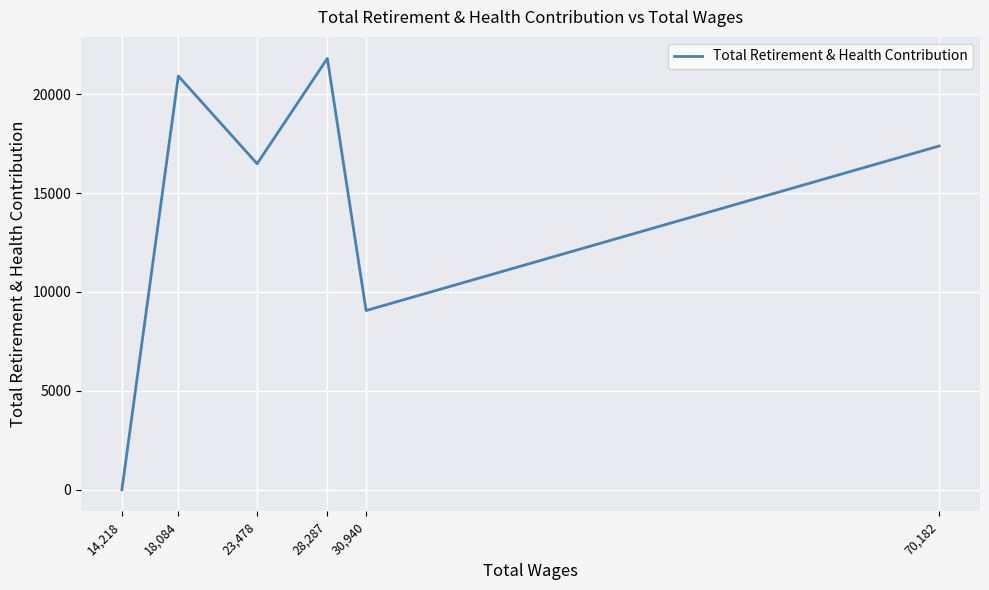

True or false: the data shows 30775 at 28,287.

False